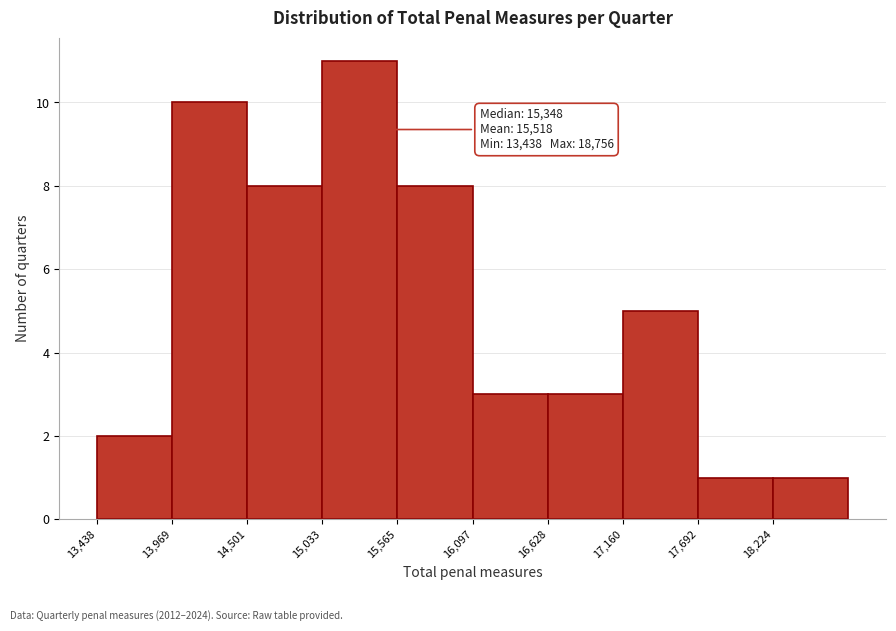

Which range on the x-axis has the tallest bar?

15000 to 15600